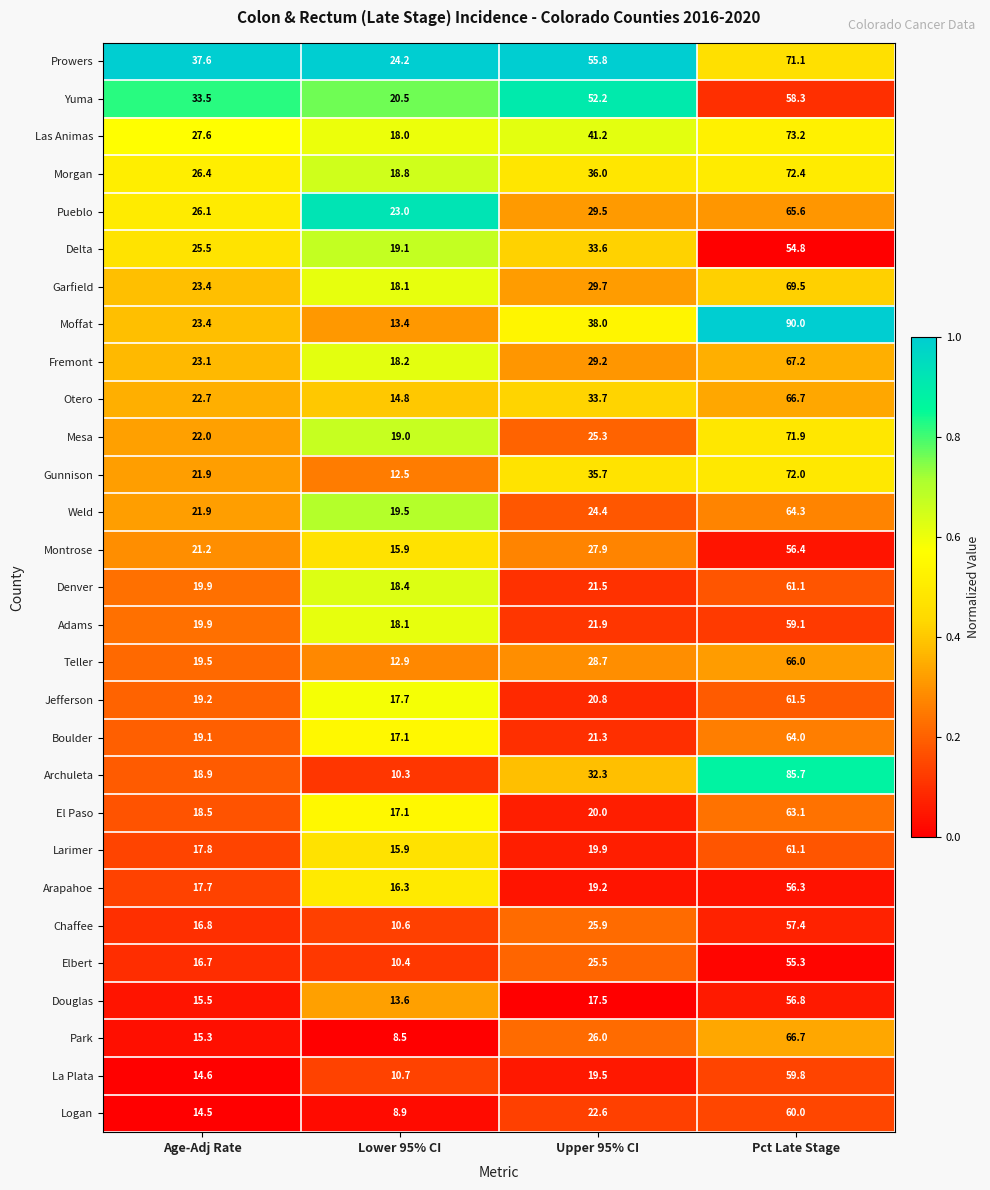

Which series has the widest spread of values?

Moffat